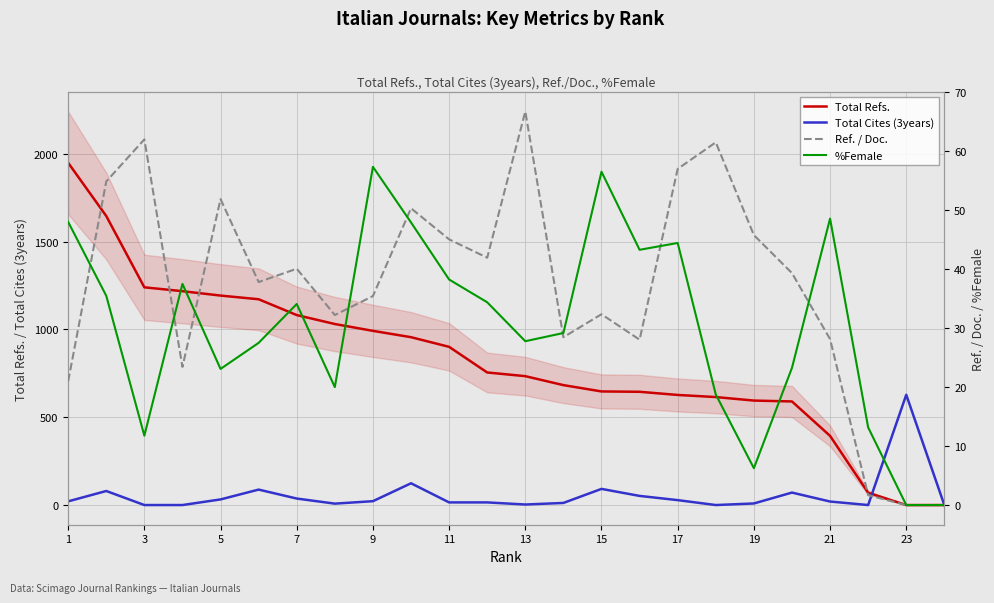

What is the average value of the Total Refs. series?

822